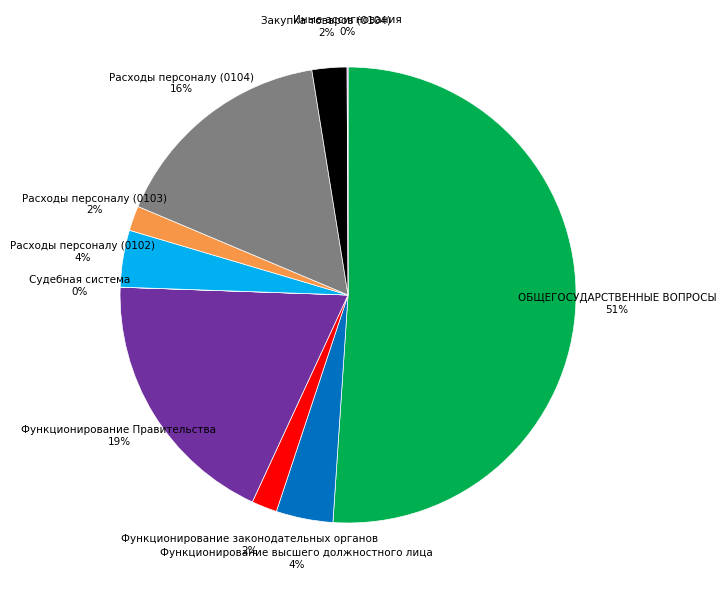

To the nearest percent, what portion does Расходы персоналу (0103) 2% represent?

2%